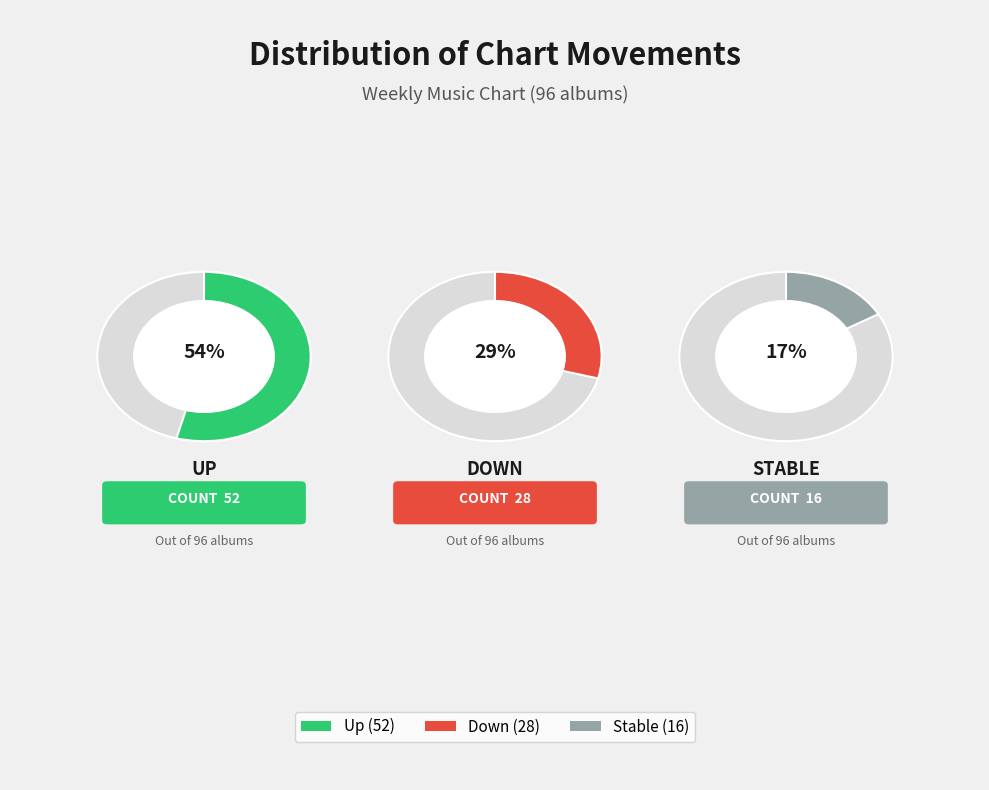

Does any single category account for the majority?

Yes